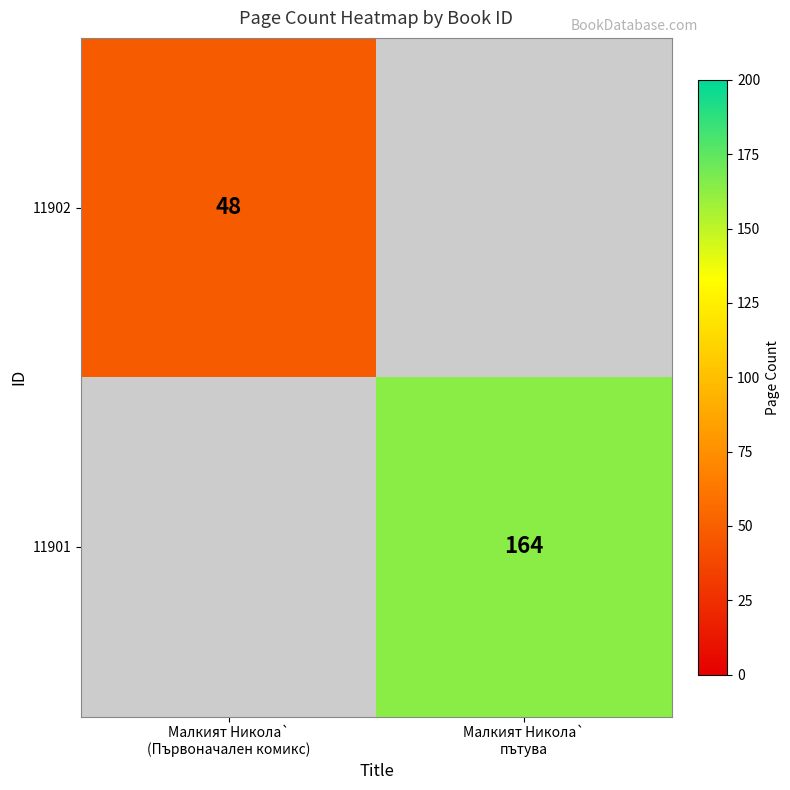

Which category has the lowest value in the 11902 series?

Малкият Никола` пътува